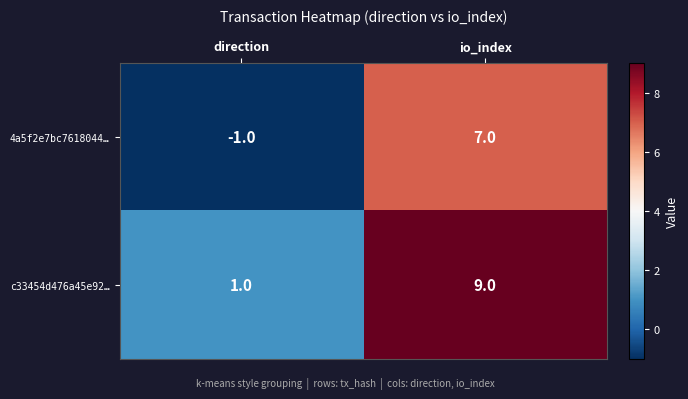

Rank the series by their average value, from highest to lowest.

c33454d476a45e92…, 4a5f2e7bc7618044…